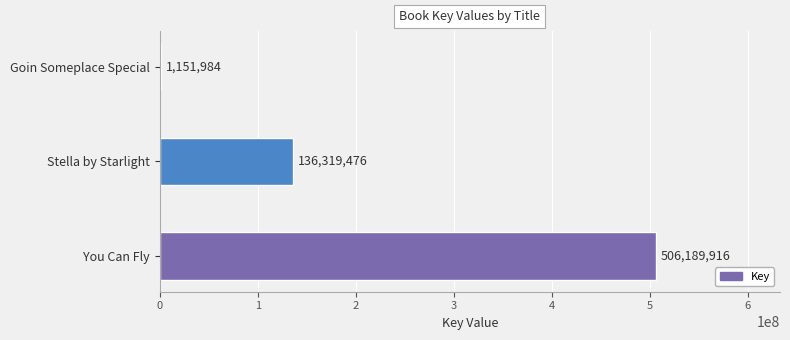

Between Goin Someplace Special and You Can Fly, which is larger?

You Can Fly